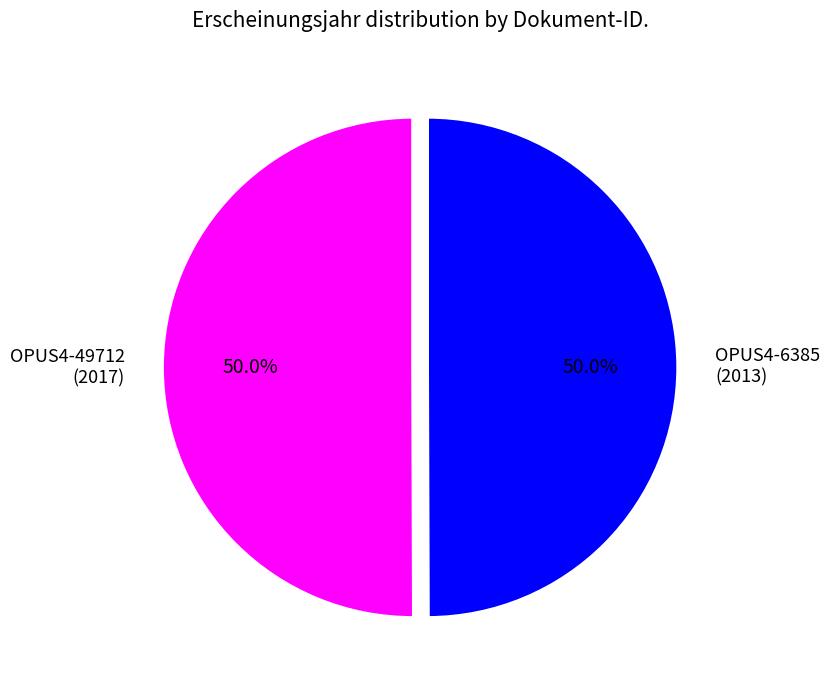

What percentage is the OPUS4-49712 slice, to the nearest percent?

50%